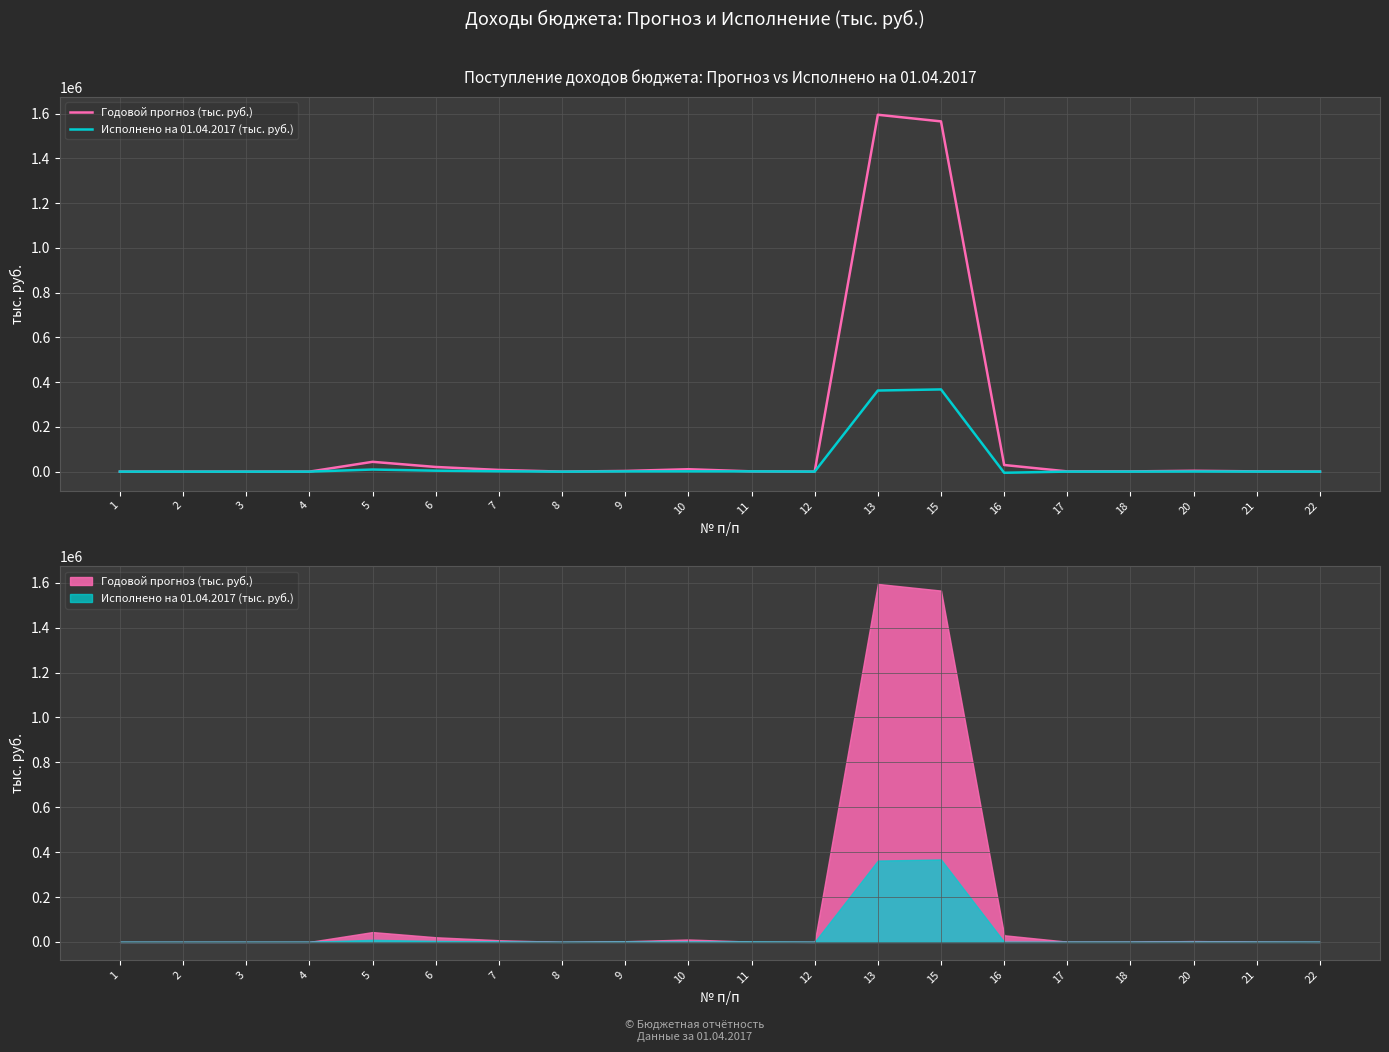

Which series changed the most between 3 and 22?

Годовой прогноз (тыс. руб.)